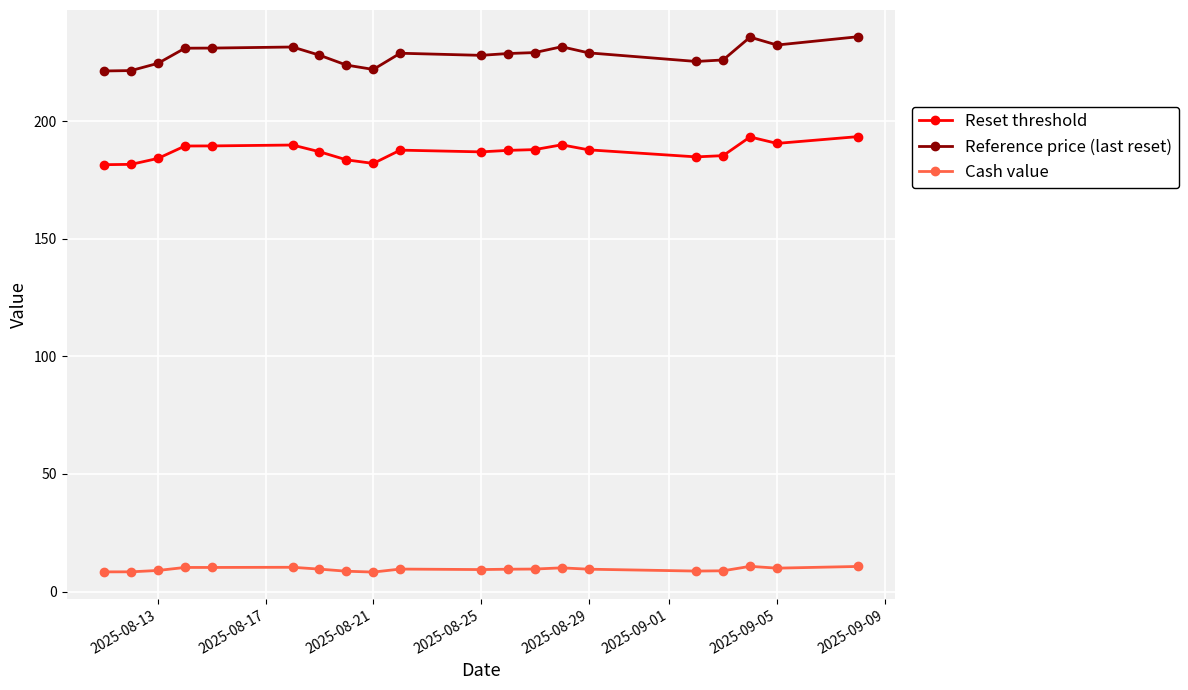

What is the value of the Reset threshold point at the 13th from the left?

187.9